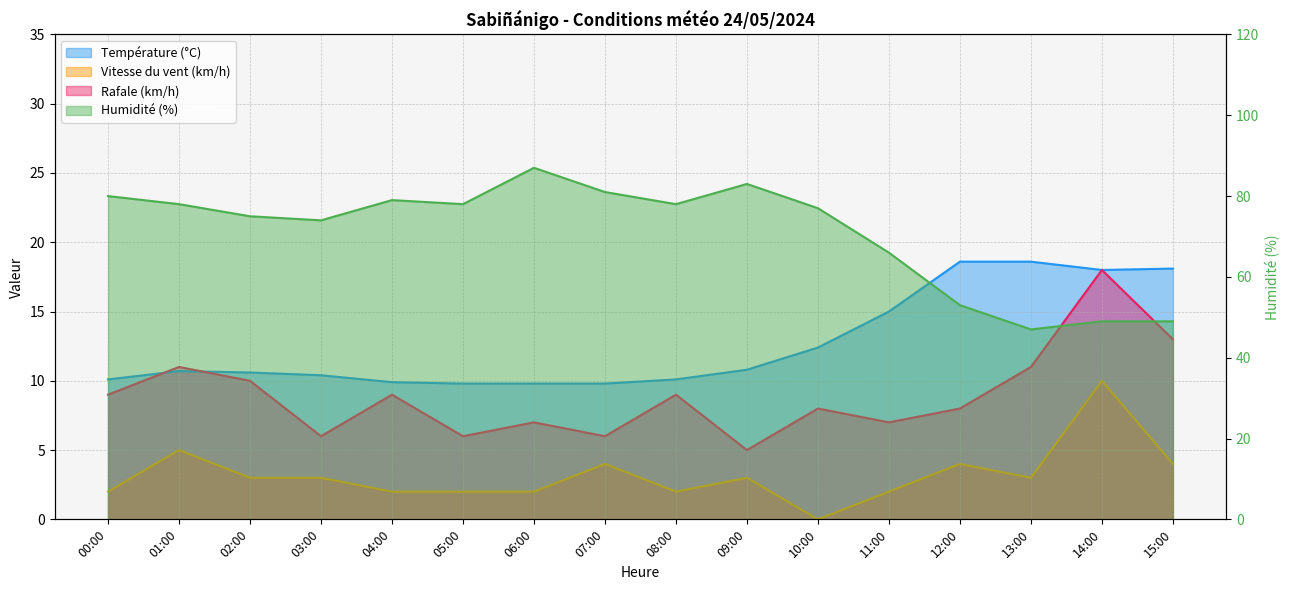

Reading left to right, what are all the values shown in this chart?

Température (°C): 10.1	10.7	10.6	10.4	9.9	9.8	9.8	9.8	10.1	10.8	12.4	15.0	18.6	18.6	18.0	18.1
Humidité (%): 80.0	78.0	75.0	74.0	79.0	78.0	87.0	81.0	78.0	83.0	77.0	66.0	53.0	47.0	49.0	49.0
Vitesse du vent (km/h): 2.0	5.0	3.0	3.0	2.0	2.0	2.0	4.0	2.0	3.0	0.0	2.0	4.0	3.0	10.0	4.0
Rafale (km/h): 9.0	11.0	10.0	6.0	9.0	6.0	7.0	6.0	9.0	5.0	8.0	7.0	8.0	11.0	18.0	13.0